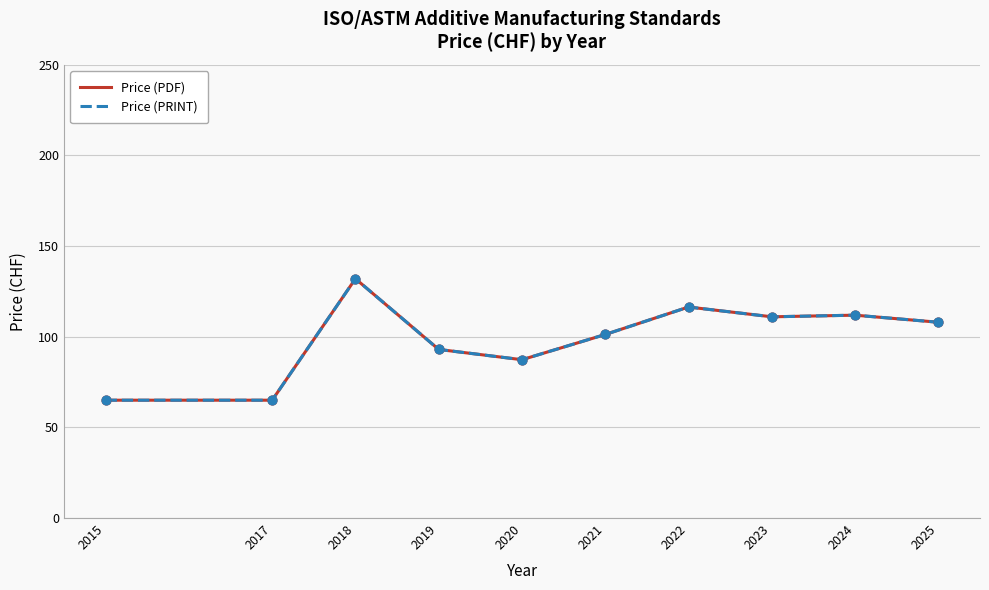

Is the value of Price (PRINT) at 2023 greater than the value of Price (PDF) at 2015?

Yes